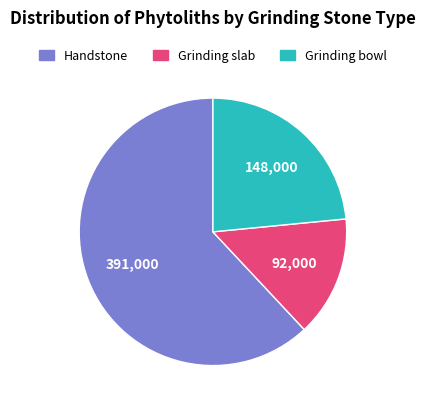

Do Grinding slab and Grinding bowl together represent more than half of the pie?

No